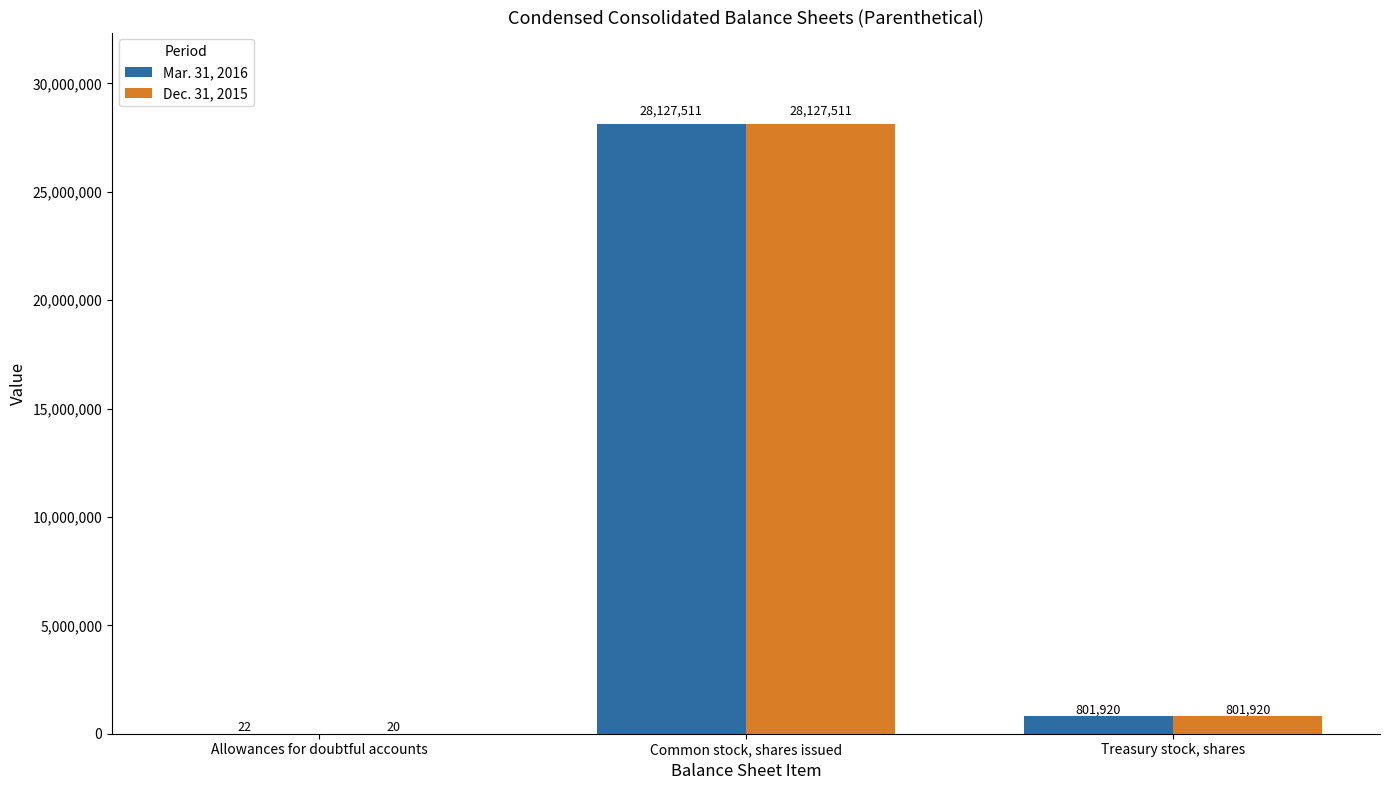

Where is Mar. 31, 2016 nearest to the value 14063766?

Treasury stock, shares